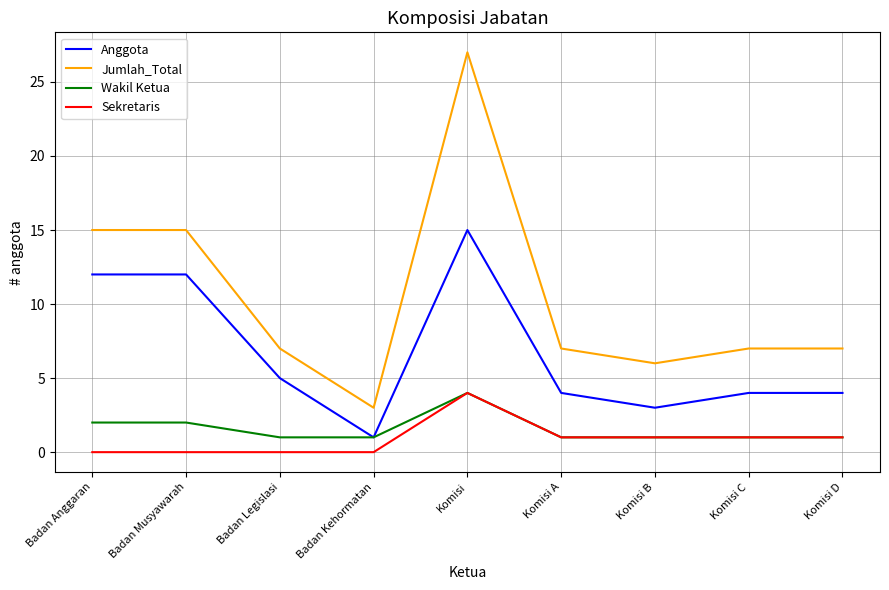

What is the difference between the maximum and minimum values in the Wakil Ketua series?

3